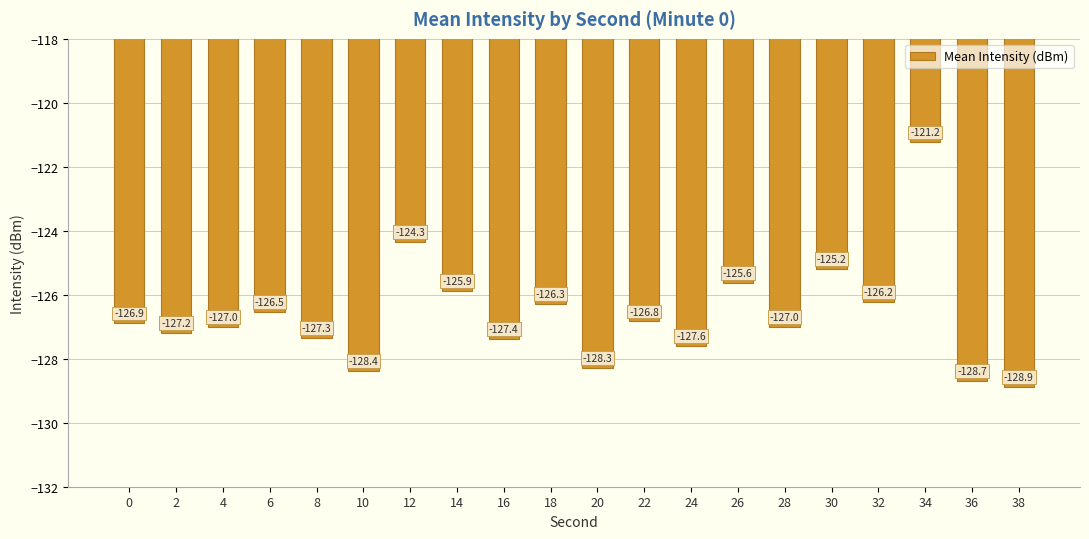

Between 4 and 6, which is larger?

6